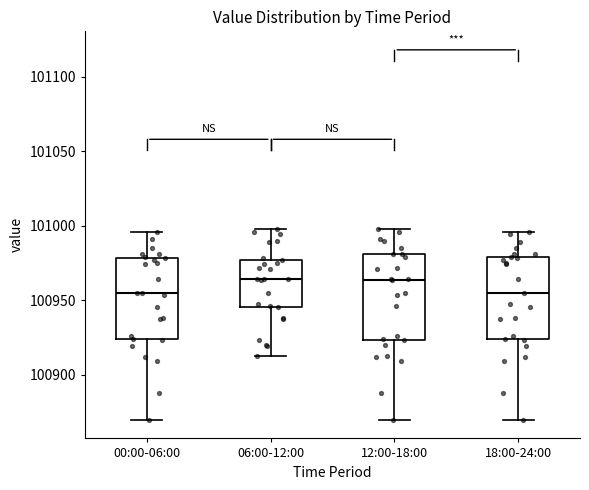

Reading left to right, transcribe this box plot: for each box, give where its median line is, the range the box spans, and where its two whiskers end, as read against the y-axis. The values are not printed on the chart, so give them approximately, as read against the axis.

00:00-06:00: median 100955, box 100925 to 100980, whiskers 100870 to 100995
06:00-12:00: median 100965, box 100945 to 100975, whiskers 100910 to 101000
12:00-18:00: median 100965, box 100925 to 100980, whiskers 100870 to 101000
18:00-24:00: median 100955, box 100925 to 100980, whiskers 100870 to 100995